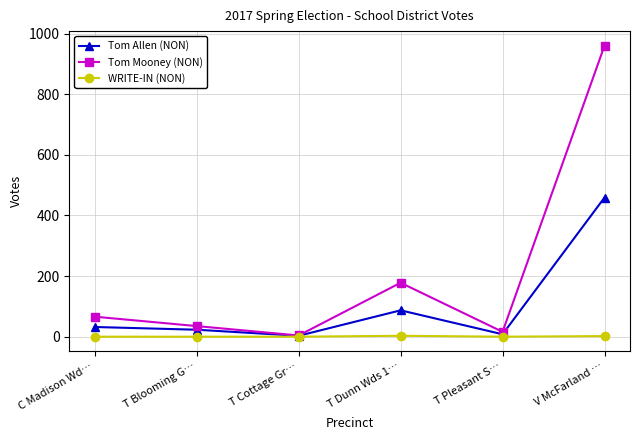

The value of Tom Mooney (NON) at T Blooming G… is 35. True or false?

True